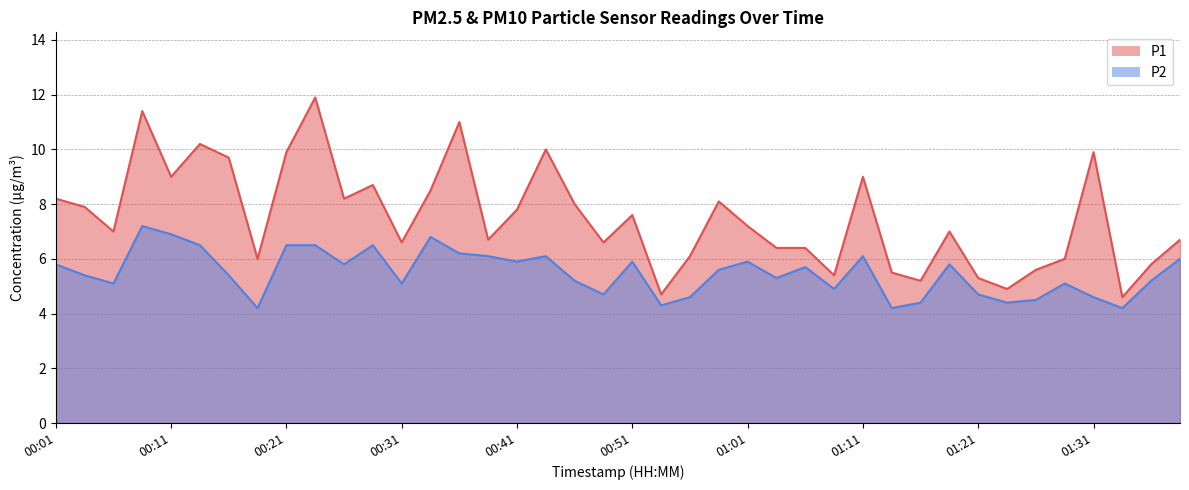

How many interior local valleys does the P1 series have?

12